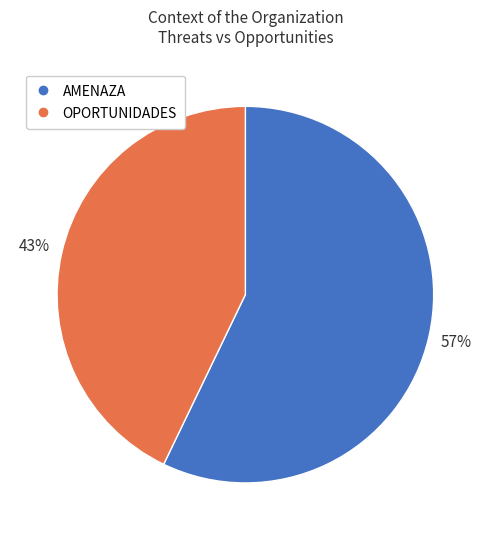

Is it true that AMENAZA is 70% of the pie?

False